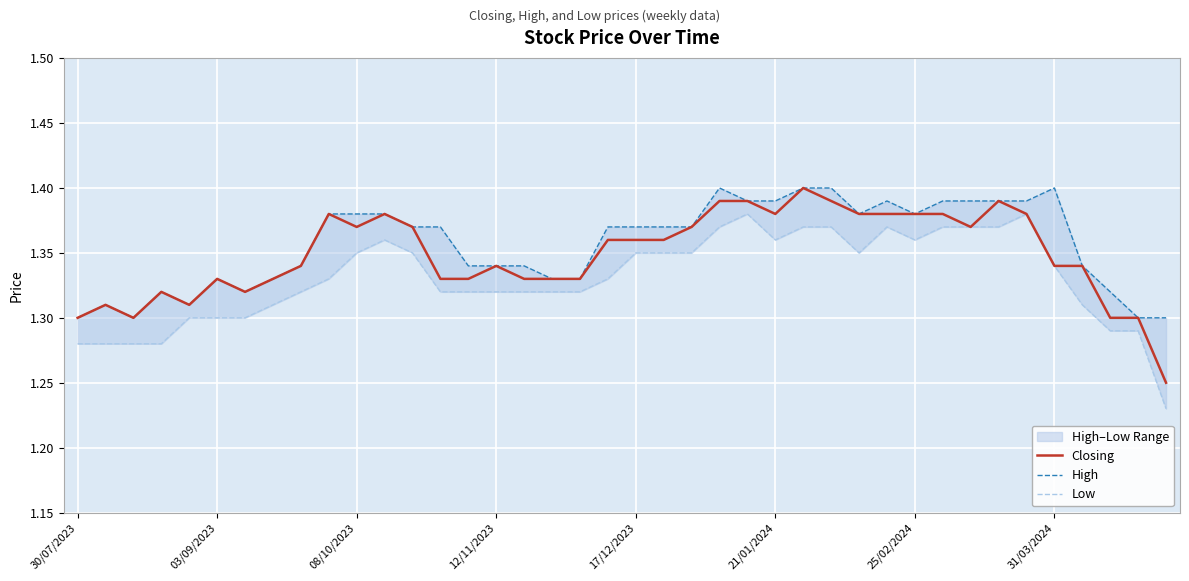

Which has a higher value, 35 or 03/09/2023?

35